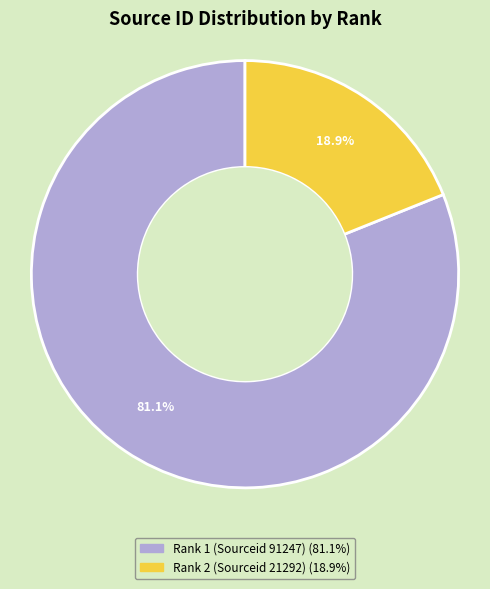

How many segments does this pie chart have?

2